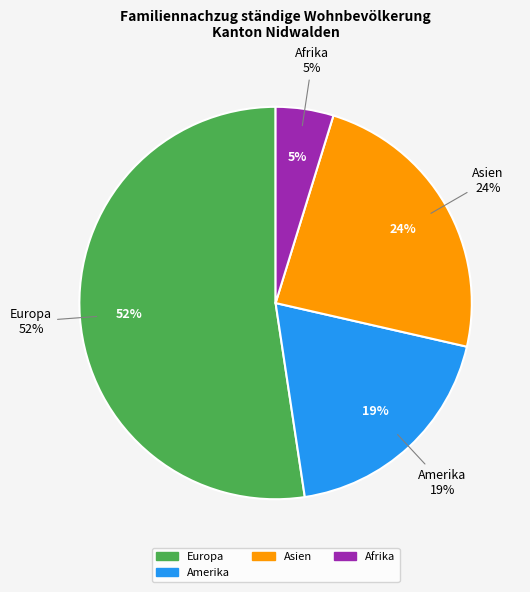

Count the number of slices in the pie.

5